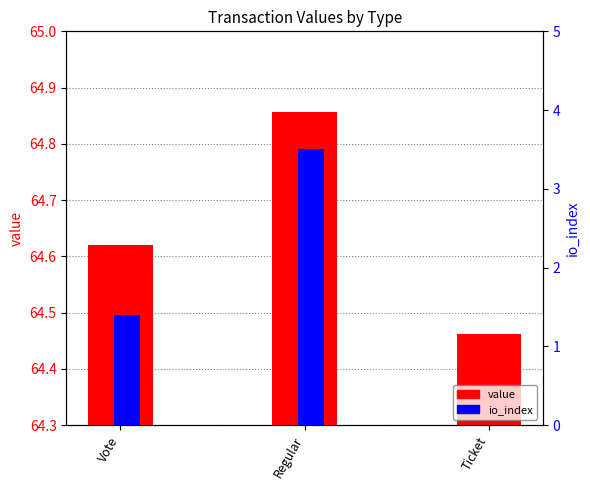

At which category does the chart reach its minimum across all series?

Ticket